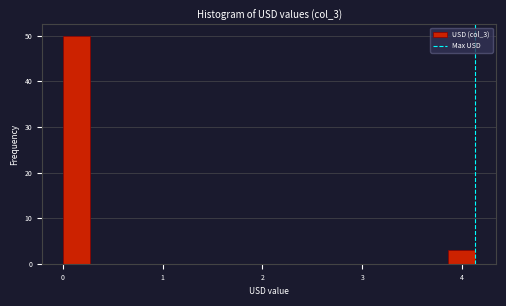

Read against the x-axis, roughly where is the centre of the tallest bar?

0.1